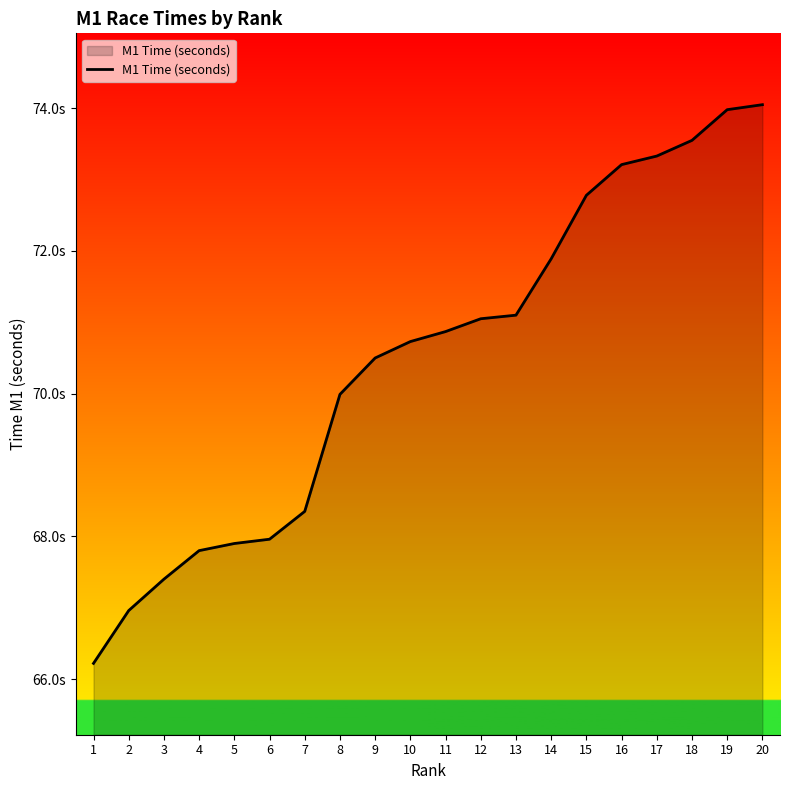

Is this an area chart (filled region under the line)?

Yes